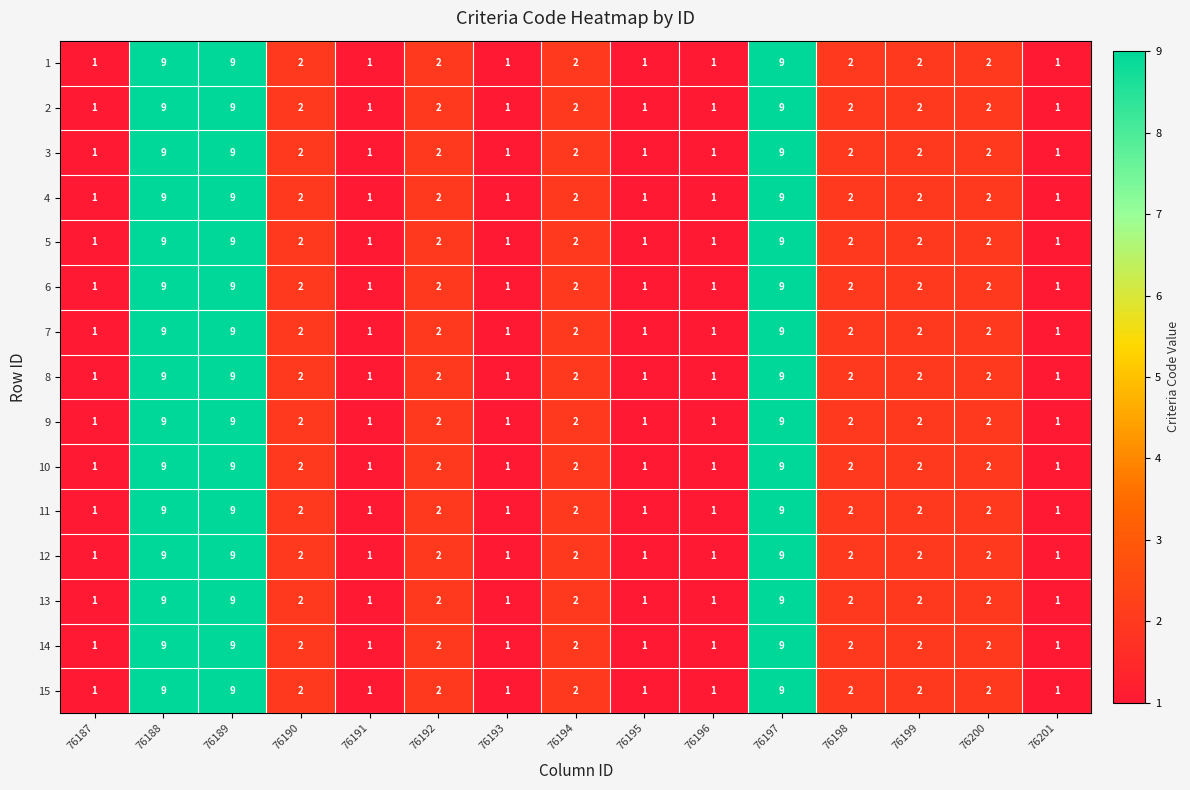

At which label does 7 first exceed 2?

76188